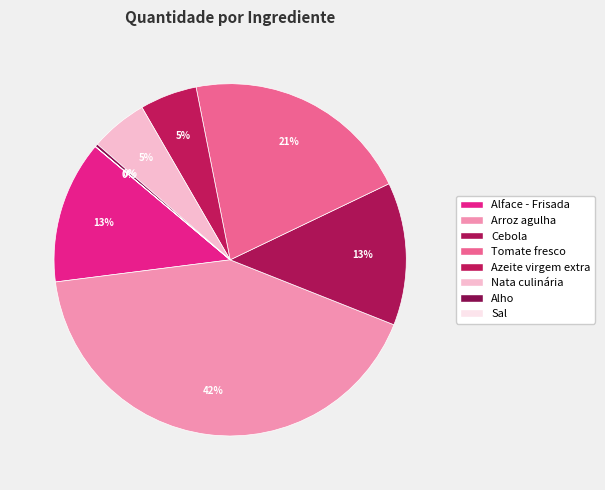

Count the number of slices in the pie.

8